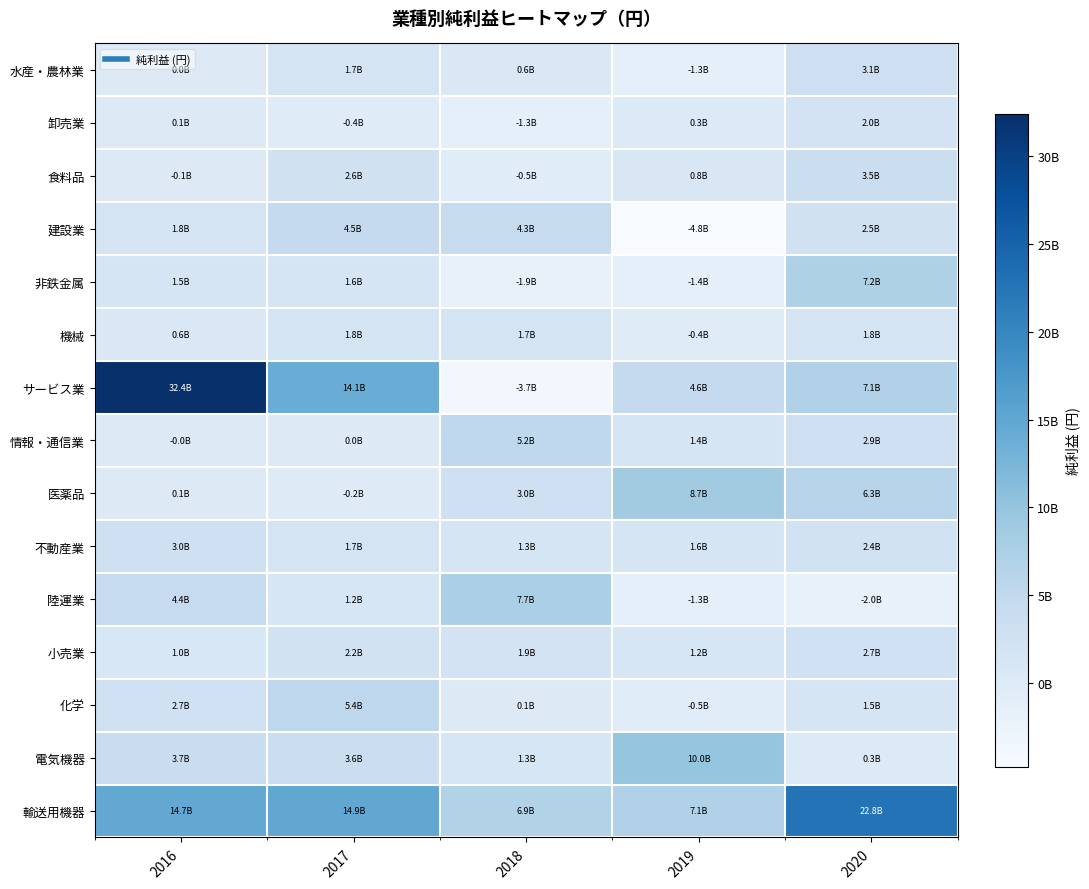

How many series are shown in this chart?

15